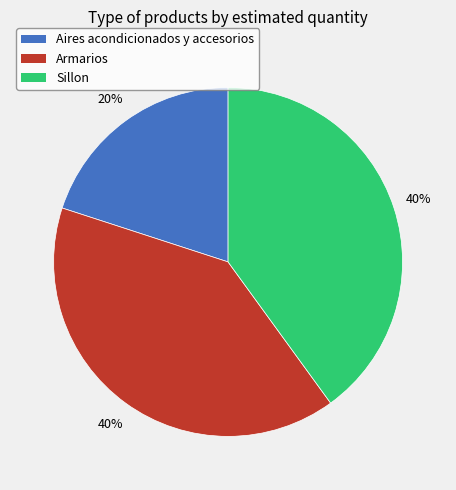

Is there any slice that represents more than half of the pie?

No